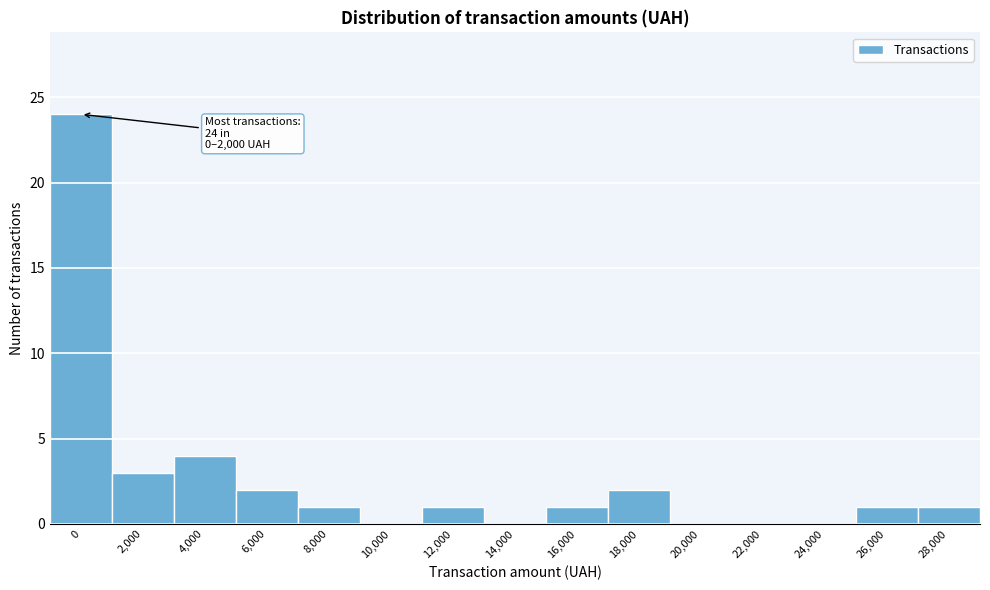

Reading left to right, list all the values displayed in this chart.

0=24	2,000=3	4,000=4	6,000=2	8,000=1	10,000=0	12,000=1	14,000=0	16,000=1	18,000=2	20,000=0	22,000=0	24,000=0	26,000=1	28,000=1